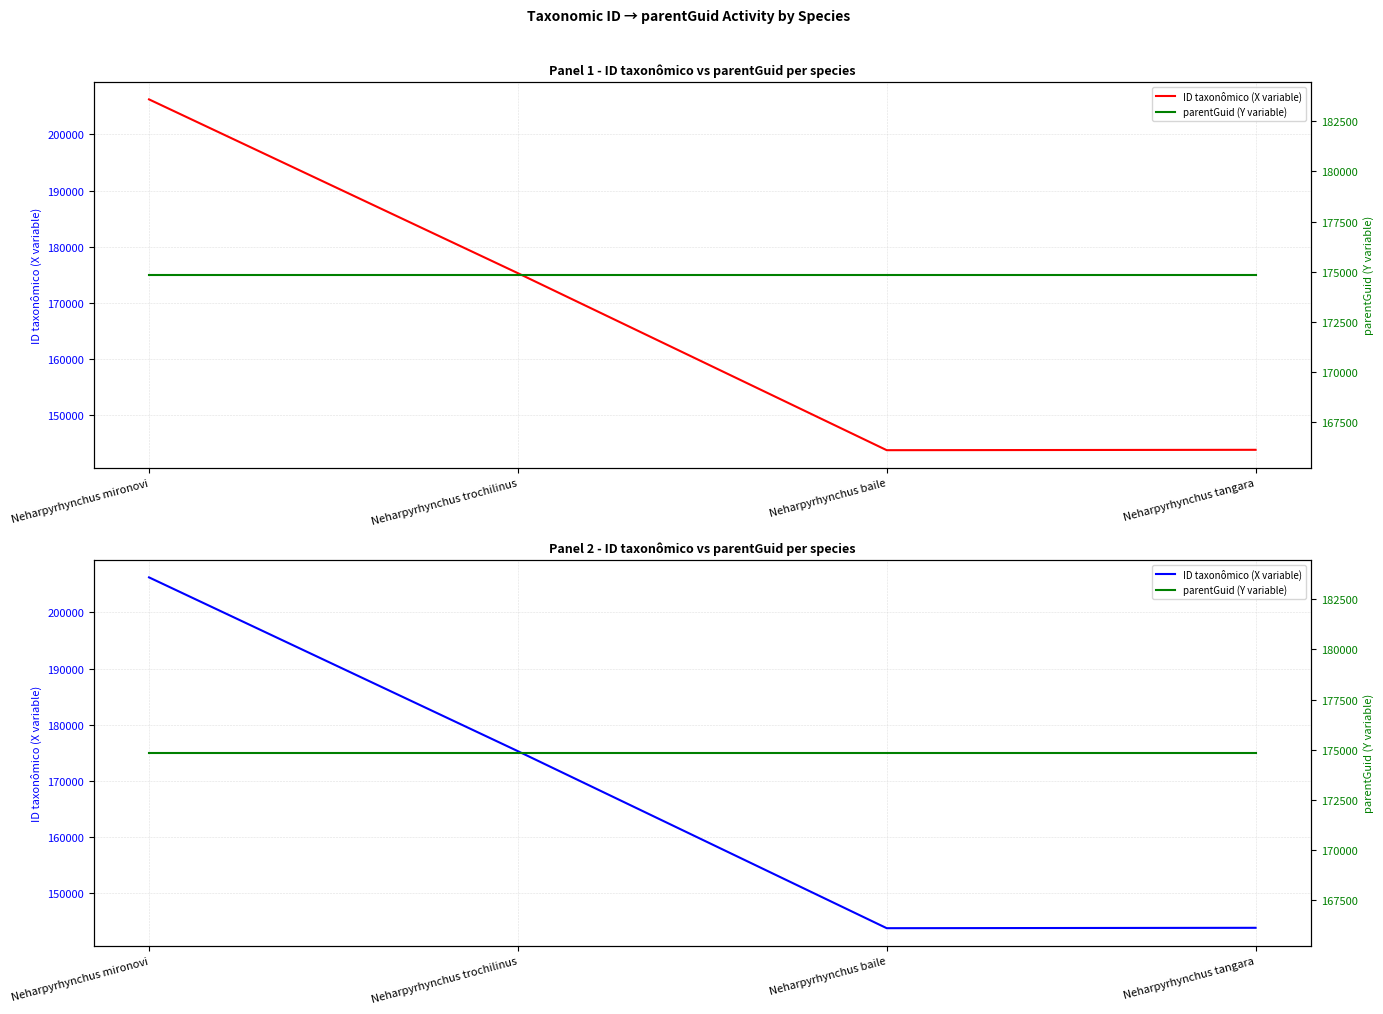

True or false: parentGuid (Y variable) has a value of 174845 at Neharpyrhynchus tangara.

True